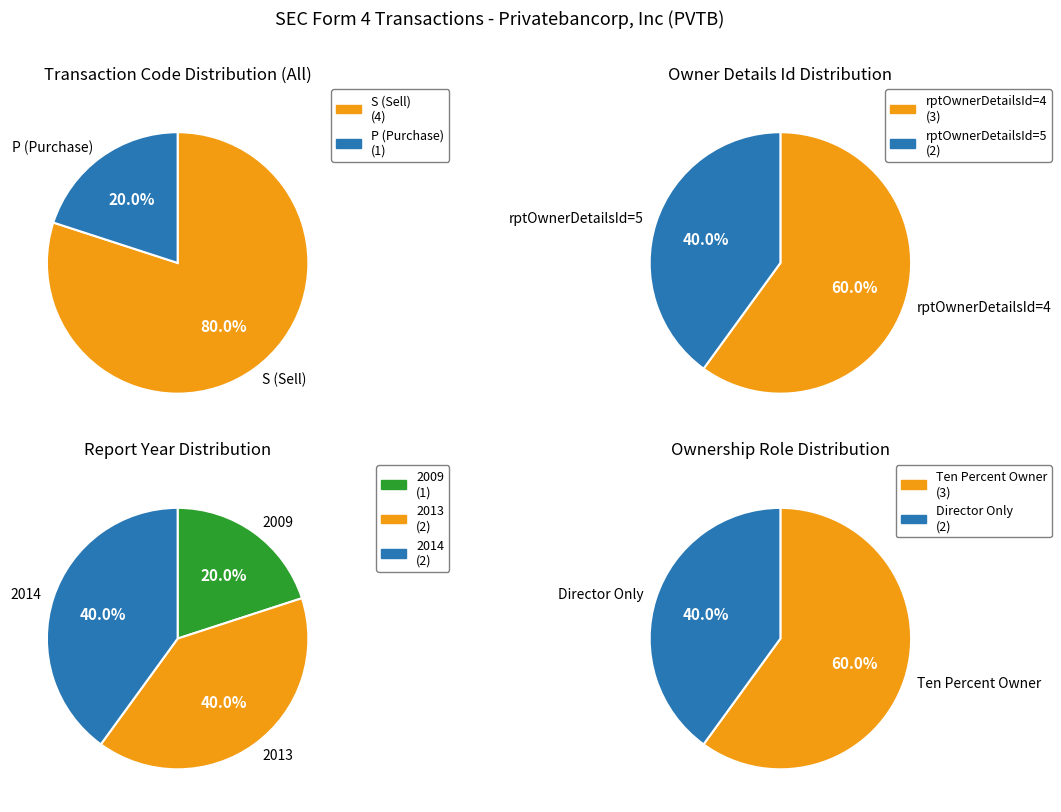

Rank the categories by value from lowest to highest.

rptOwnerDetailsId_5, rptOwnerDetailsId_4